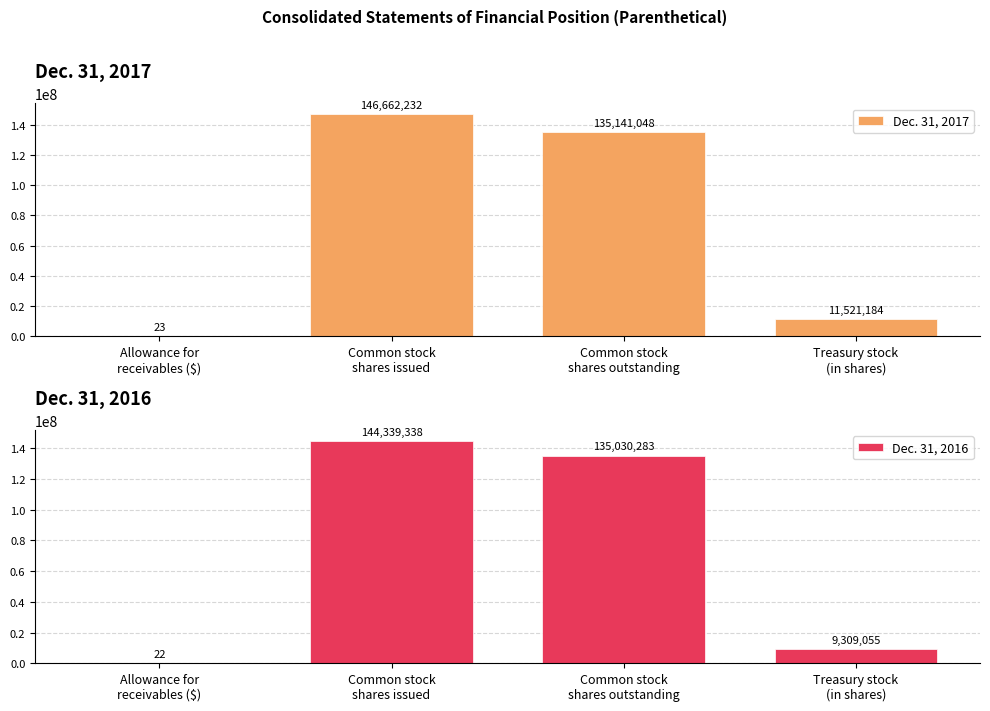

What is the spread (max minus min) of values at Common stock
shares outstanding?

110765